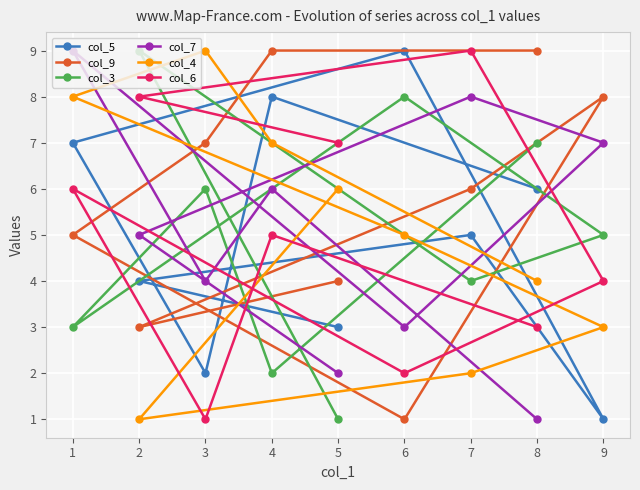

What is the difference between the col_4 values at 6 and 8?

1